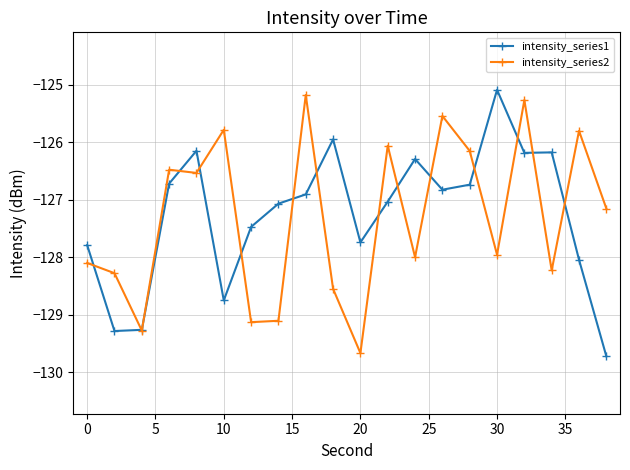

In intensity_series2, how many points are lower than both neighbors (excluding endpoints)?

7